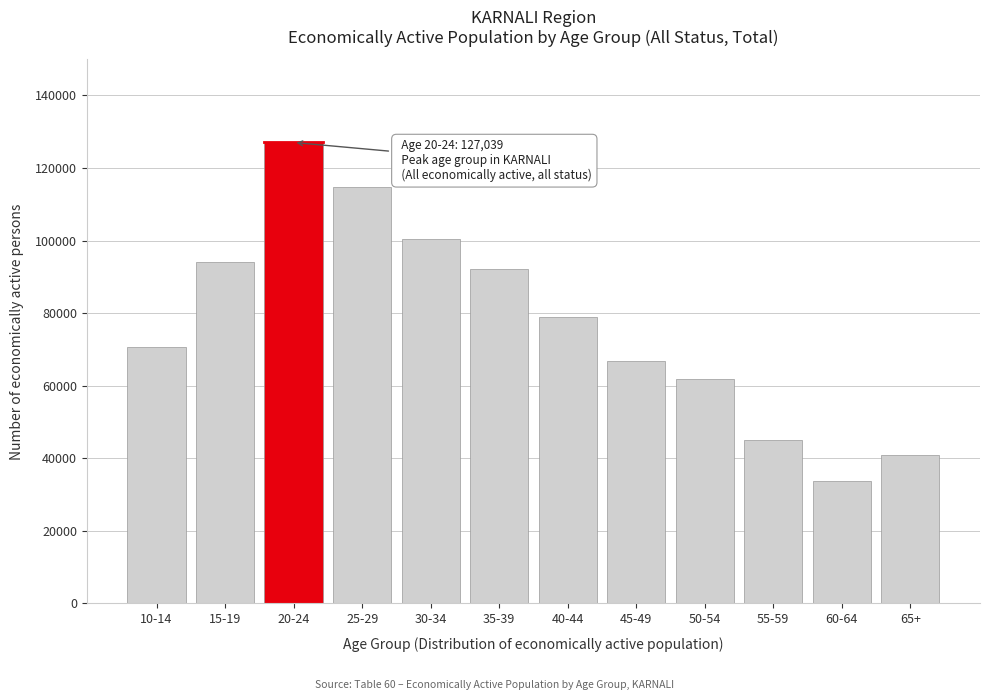

Reading left to right, list all the values displayed in this chart.

10-14=70633	15-19=94131	20-24=127039	25-29=114857	30-34=100353	35-39=92192	40-44=78934	45-49=66683	50-54=61852	55-59=45014	60-64=33750	65+=40902